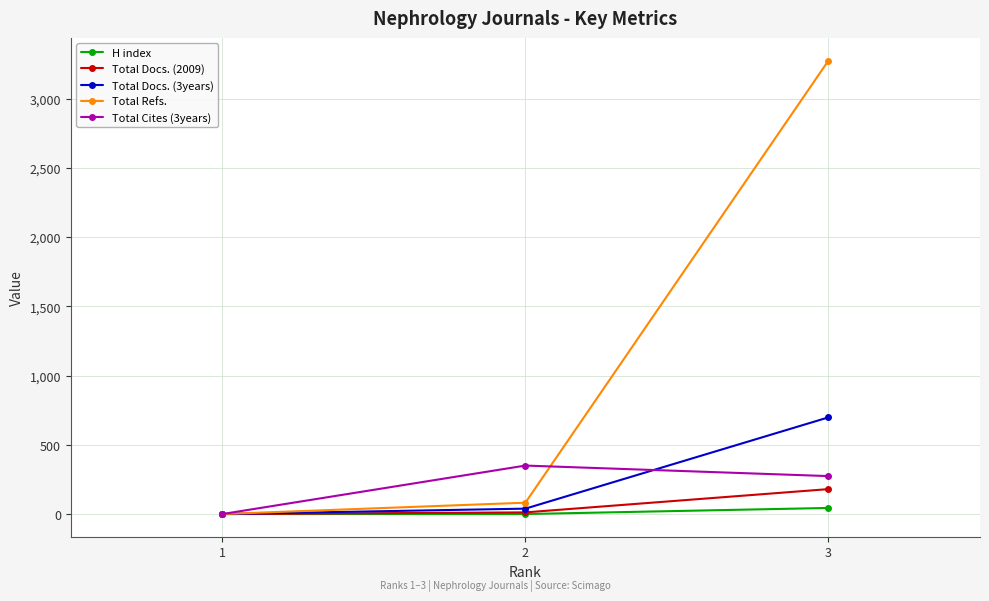

What is the average value of the Total Refs. series?

1119